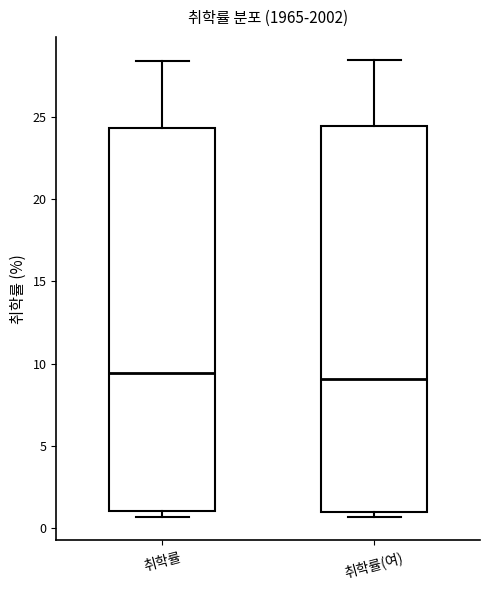

Where is the lower edge of the box for 취학률(여) on the y-axis? The values are not printed on the chart, so give them approximately, as read against the axis.

1.0